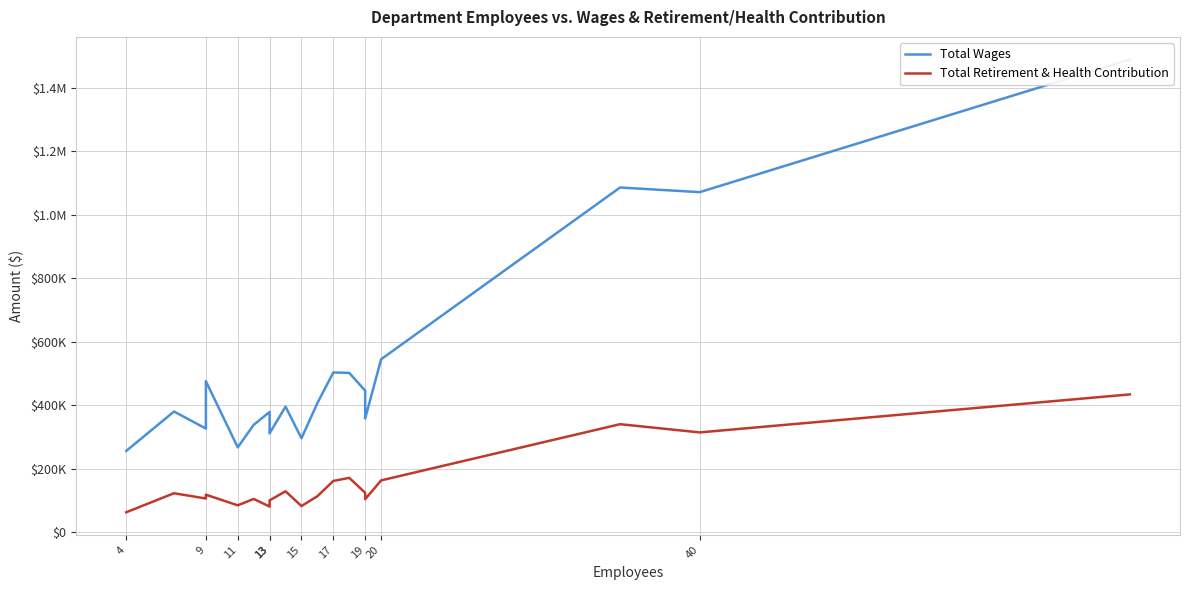

At 11, list the series in order from largest to smallest.

Total Wages, Total Retirement & Health Contribution